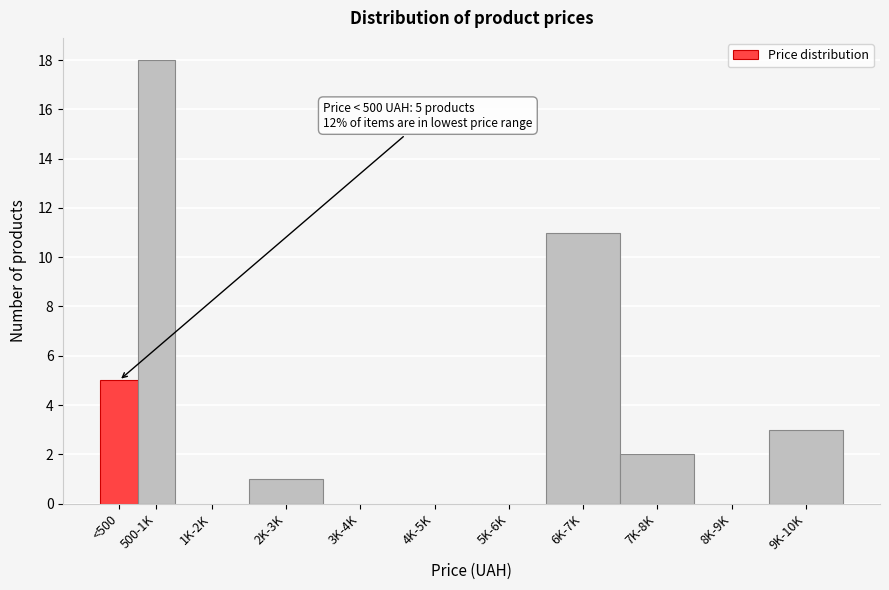

Reading right to left, extract all data points from this chart.

9K-10K=3	8K-9K=0	7K-8K=2	6K-7K=11	5K-6K=0	4K-5K=0	3K-4K=0	2K-3K=1	1K-2K=0	500-1K=18	<500=5